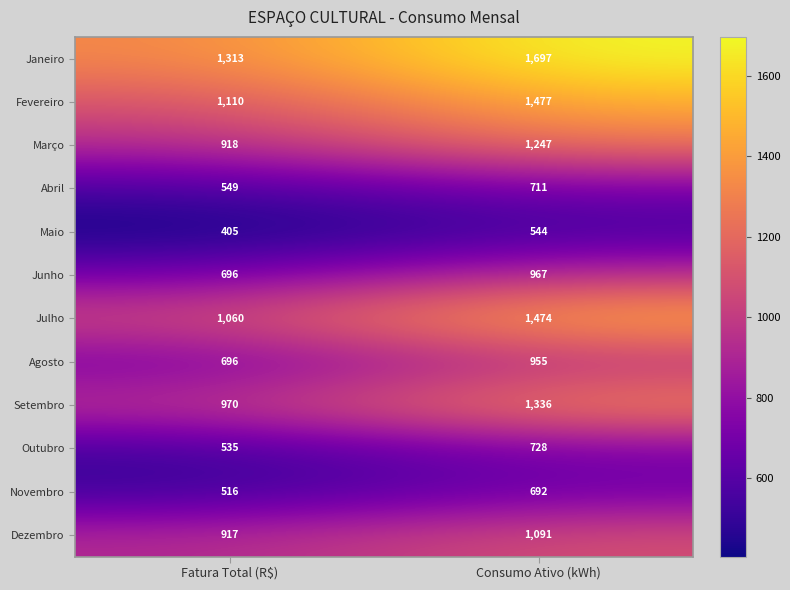

What is the sum of the Setembro values at Consumo Ativo (kWh) and Fatura Total (R$)?

2306